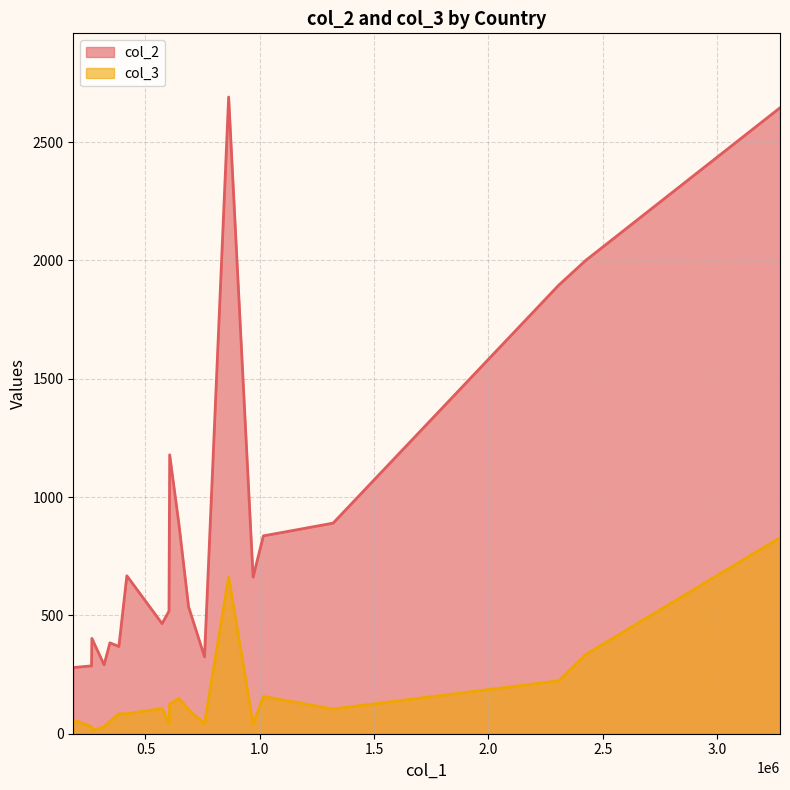

List the series in order of their peak value, highest first.

col_2, col_3